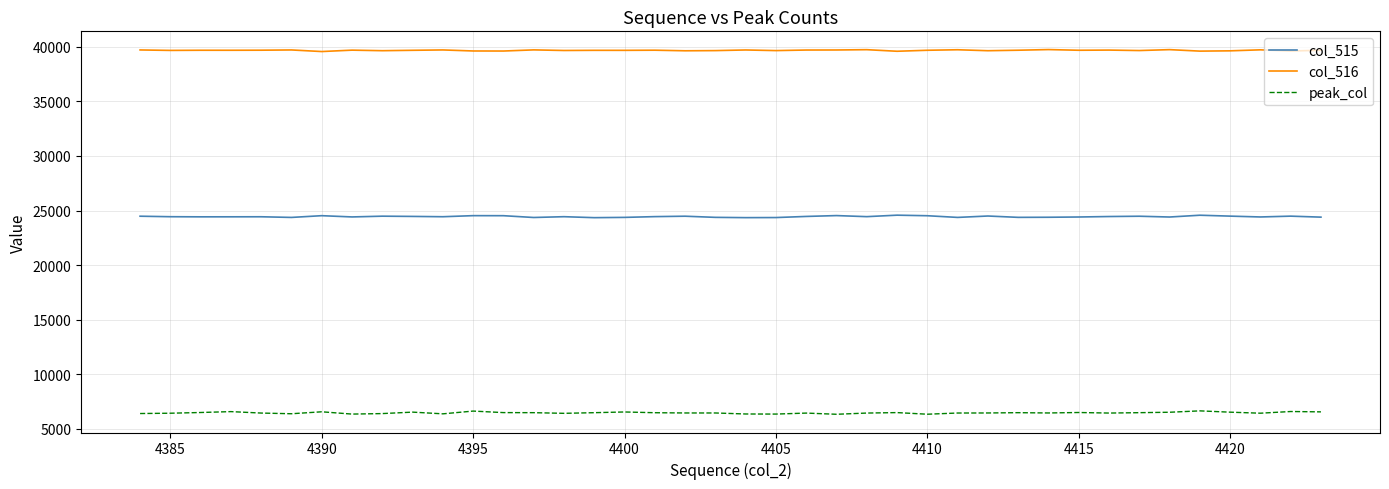

What is the maximum value for col_515?

24578